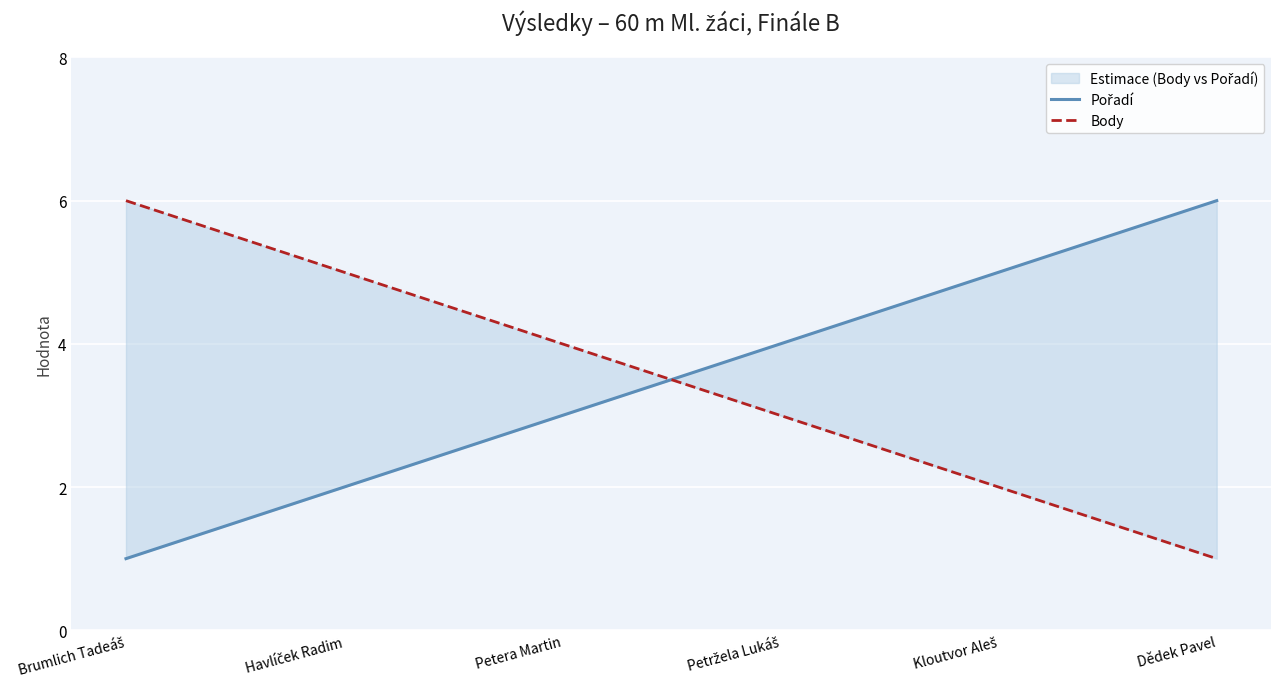

Rank the series by their maximum value, from lowest to highest.

Pořadí, Body